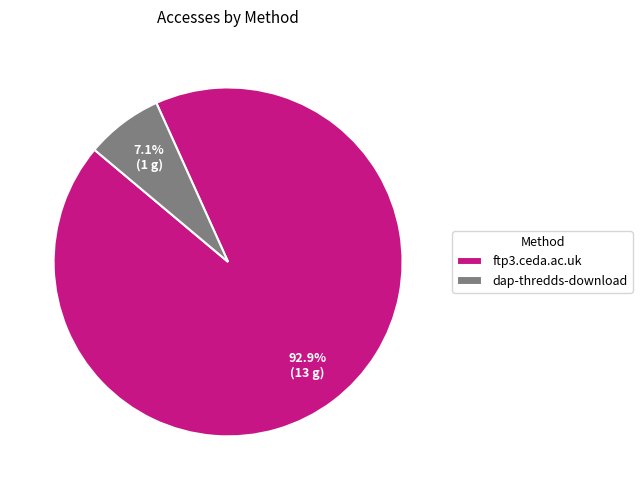

How many slices are in this pie chart?

2